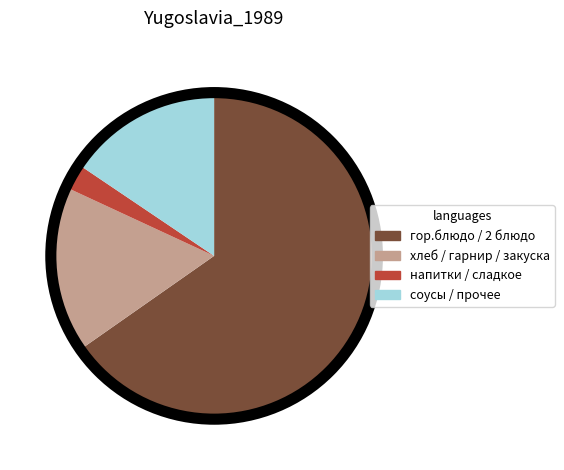

Is it true that соусы / прочее is 4% of the pie?

False